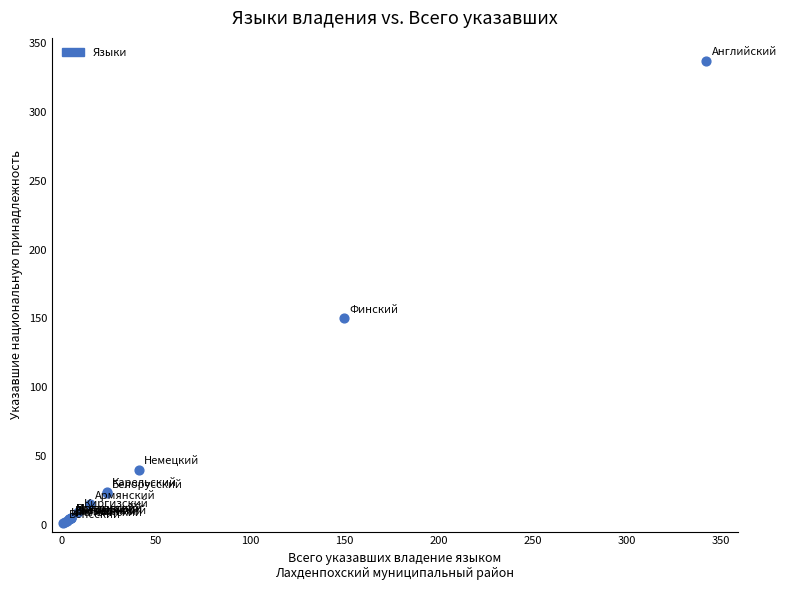

What Y value in the scatter plot is closest to 169?

150